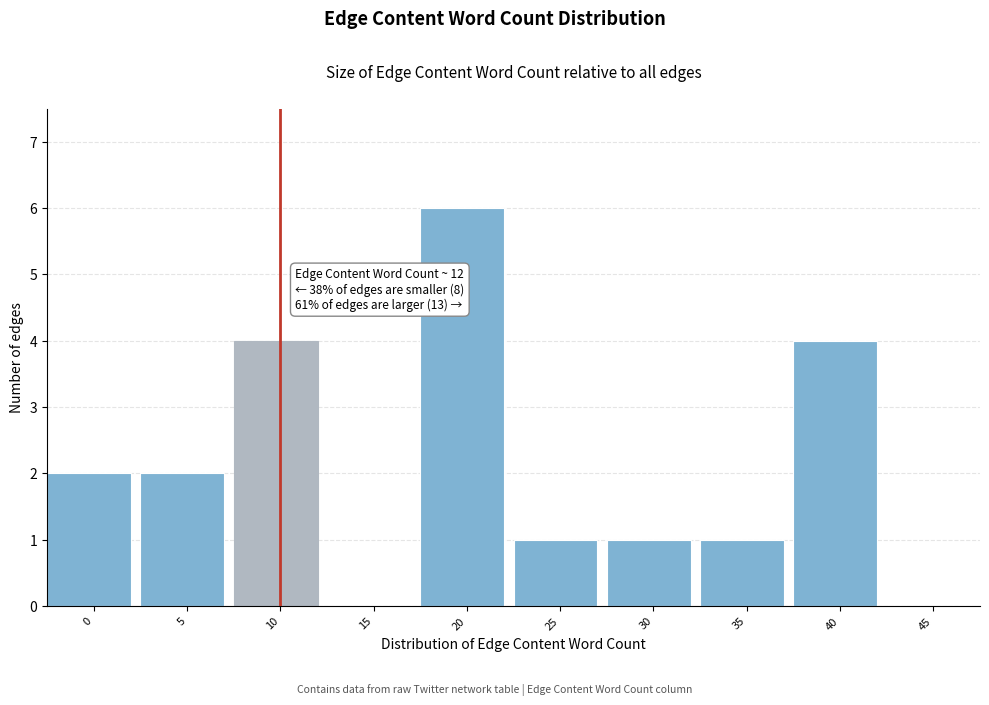

Reading left to right, what are all the values shown in this chart?

0=2	5=2	10=4	15=0	20=6	25=1	30=1	35=1	40=4	45=0